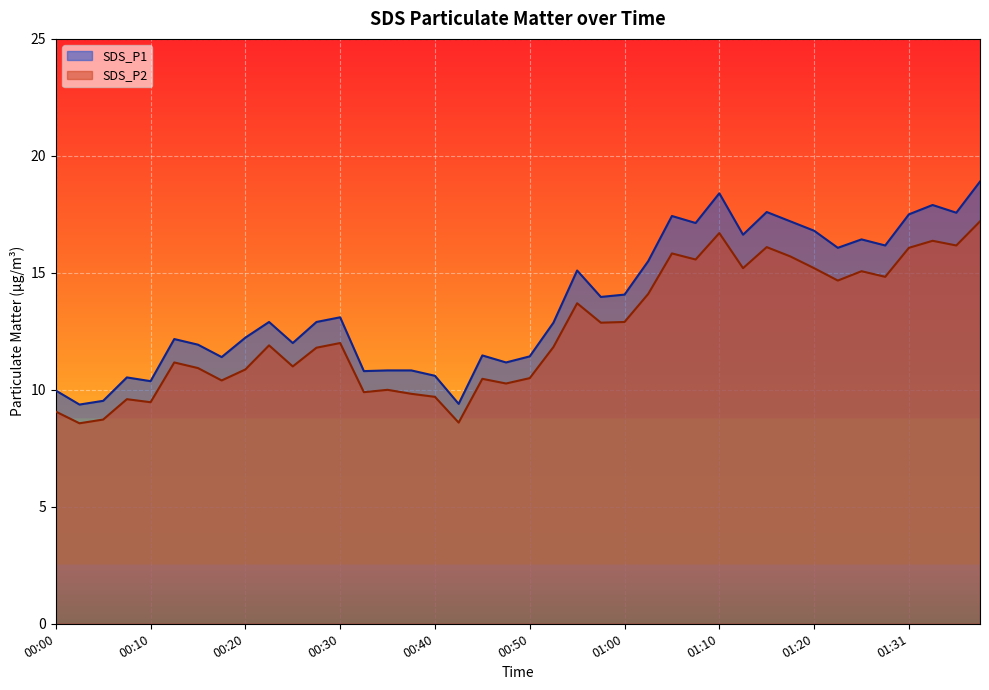

Which has a higher value, 01:33 or 01:07?

01:33